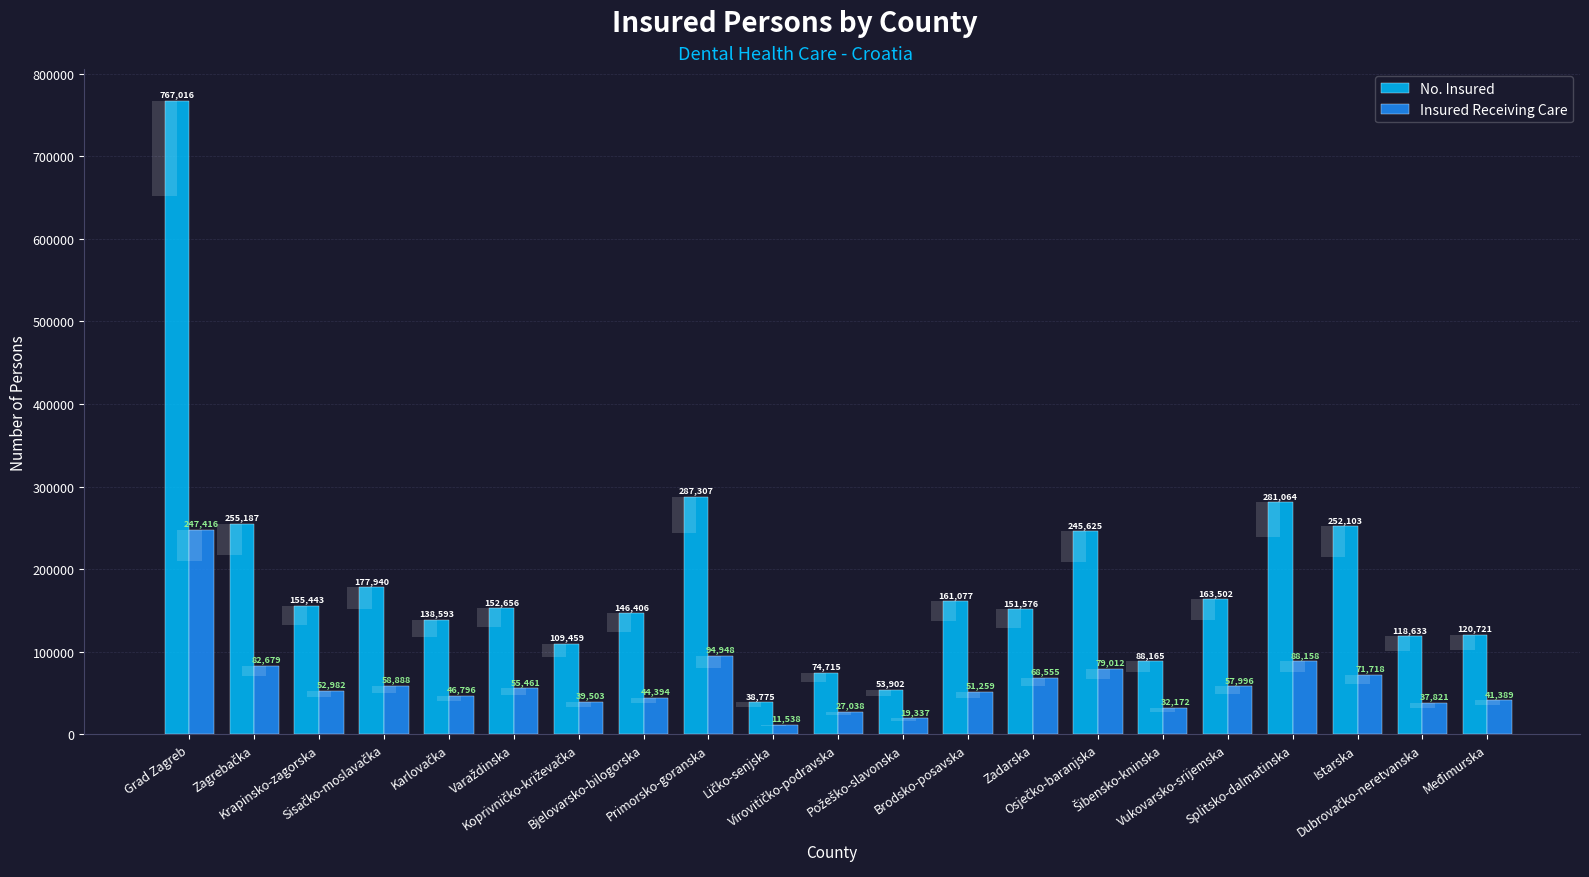

What is the label of the 16th bar from the left?

Šibensko-kninska